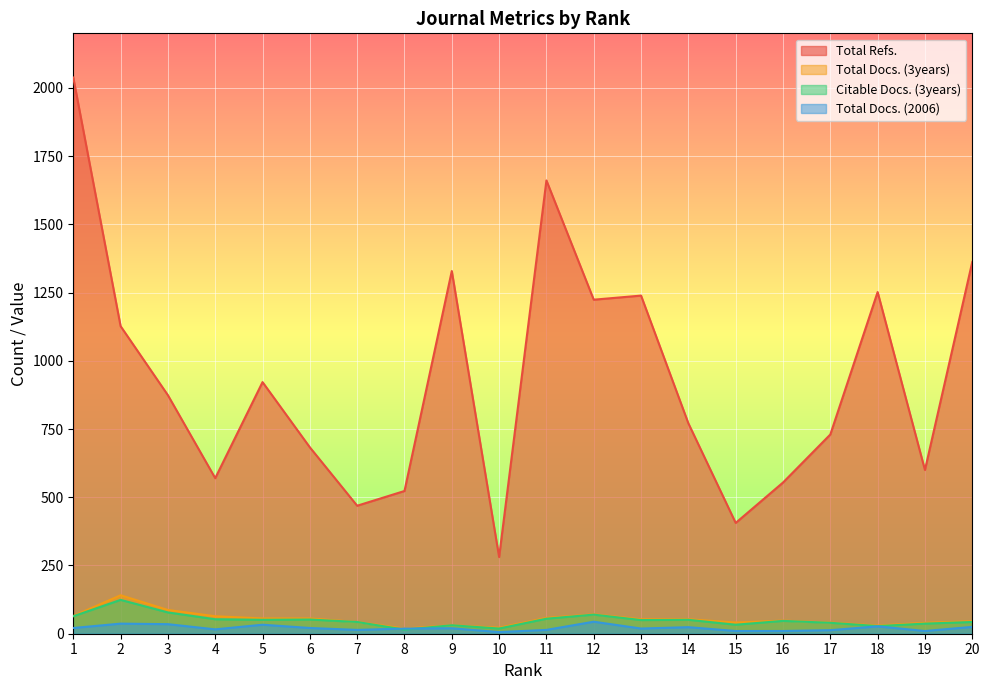

Where does the Citable Docs. (3years) series first go above 50?

1